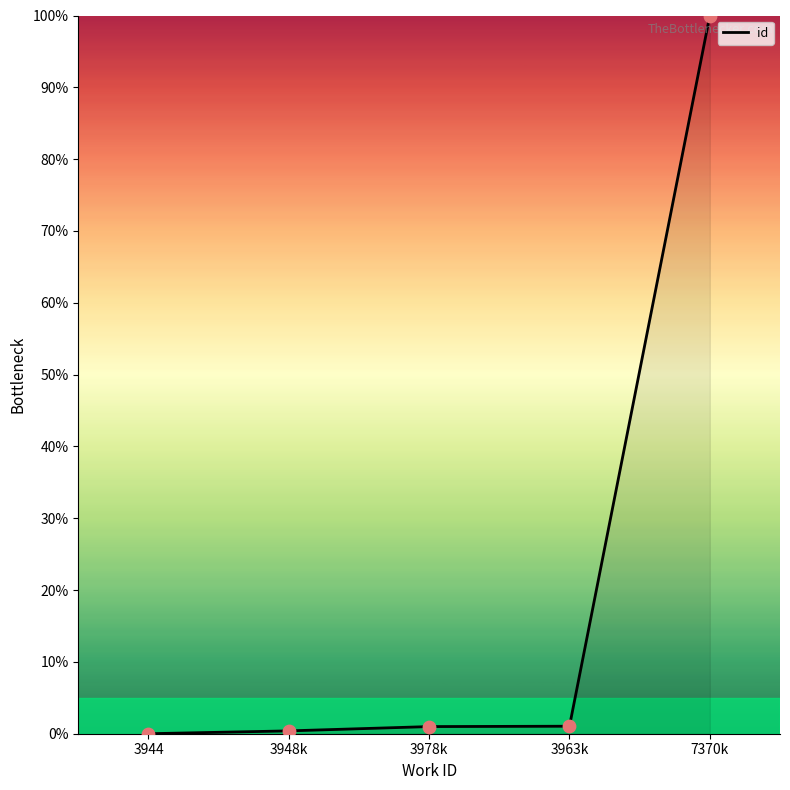

Which has a higher value, 7370k or 3944?

7370k